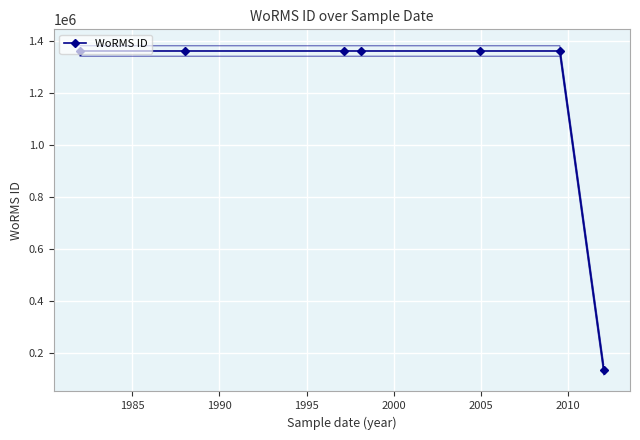

What is the highest value of the WoRMS ID series?

1361176